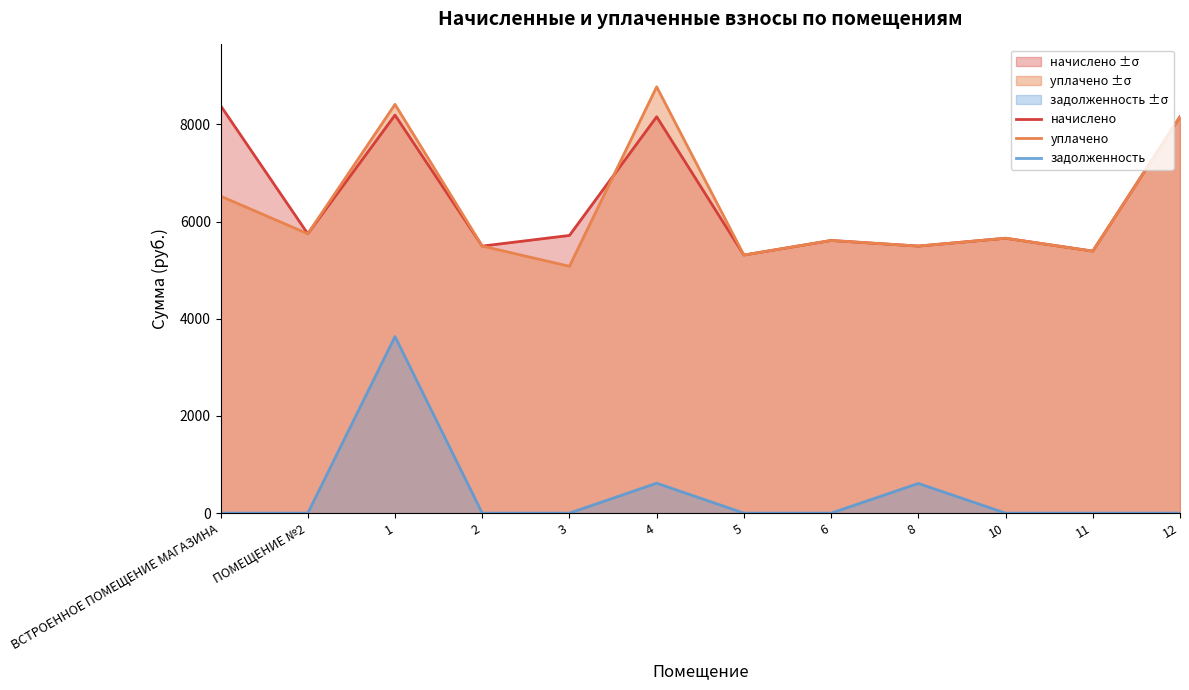

How many series are shown in this chart?

3